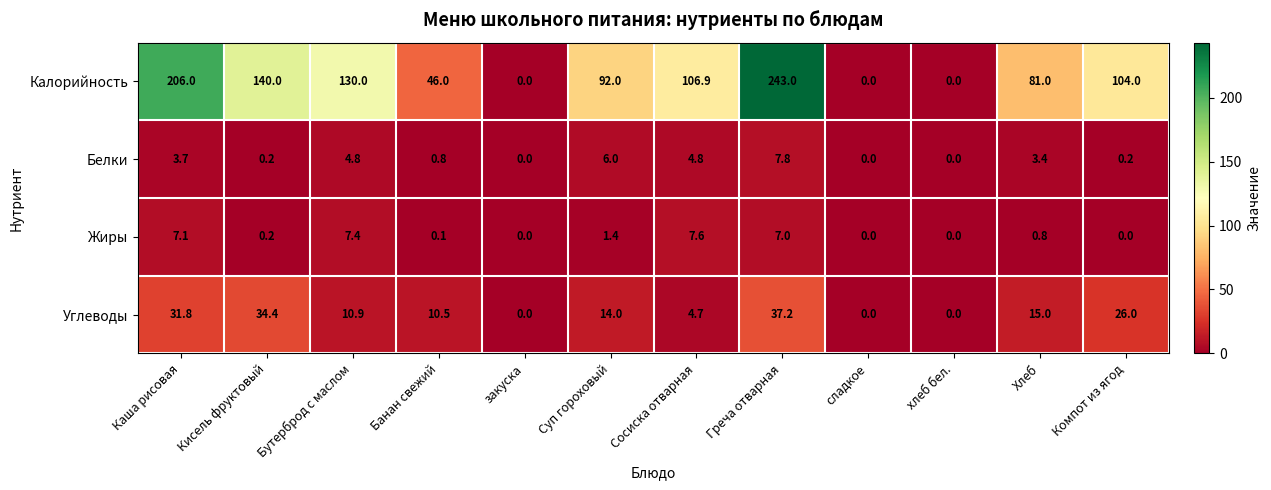

The value of Углеводы at Суп гороховый is 14.0. True or false?

True